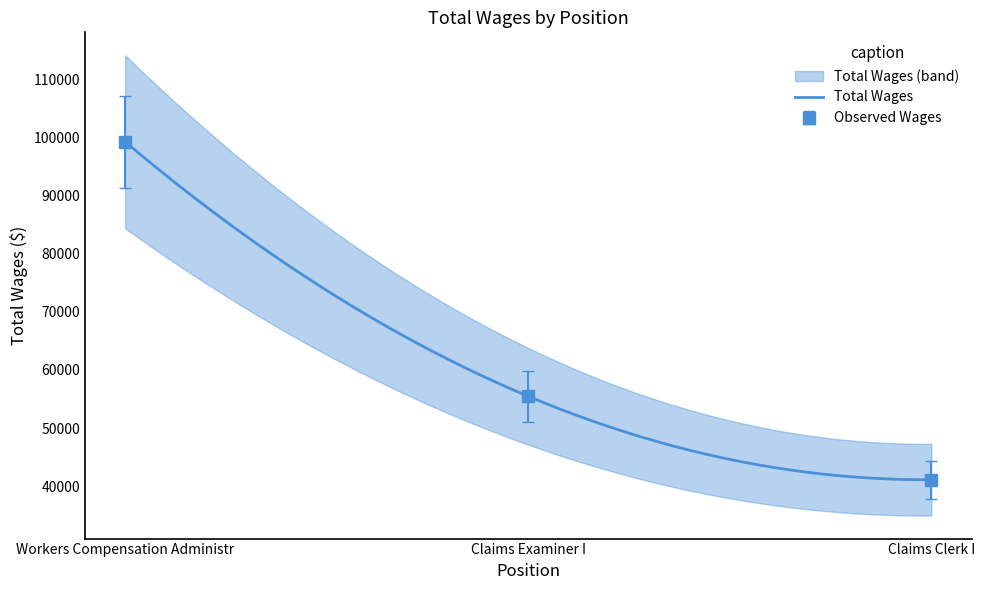

What is the sum of all values?

195796